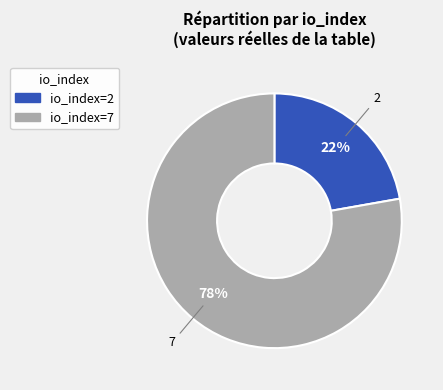

Which has a higher value, io_index=2 or io_index=7?

io_index=7